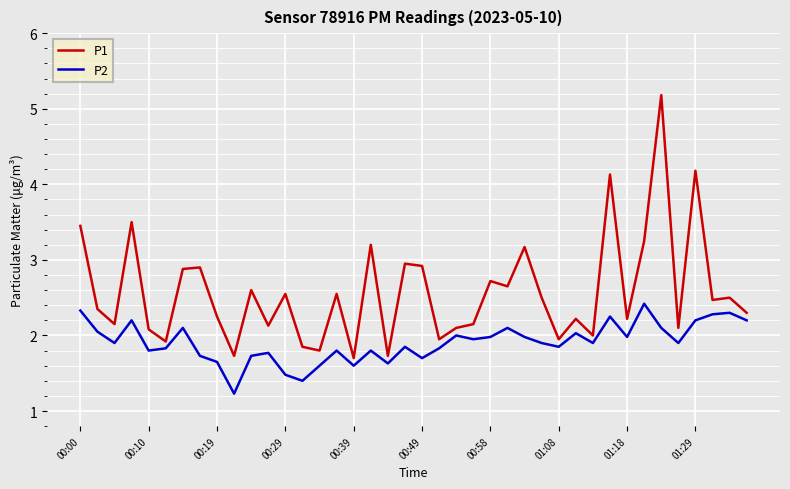

What is the maximum value shown in the chart?

5.2